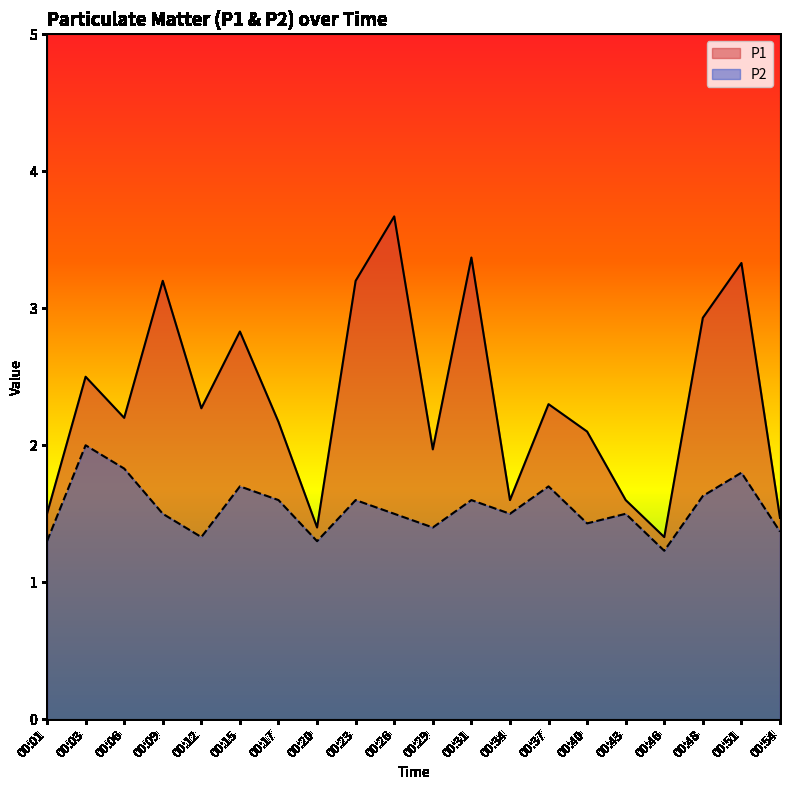

How many P2 values are between 1 and 2?

20